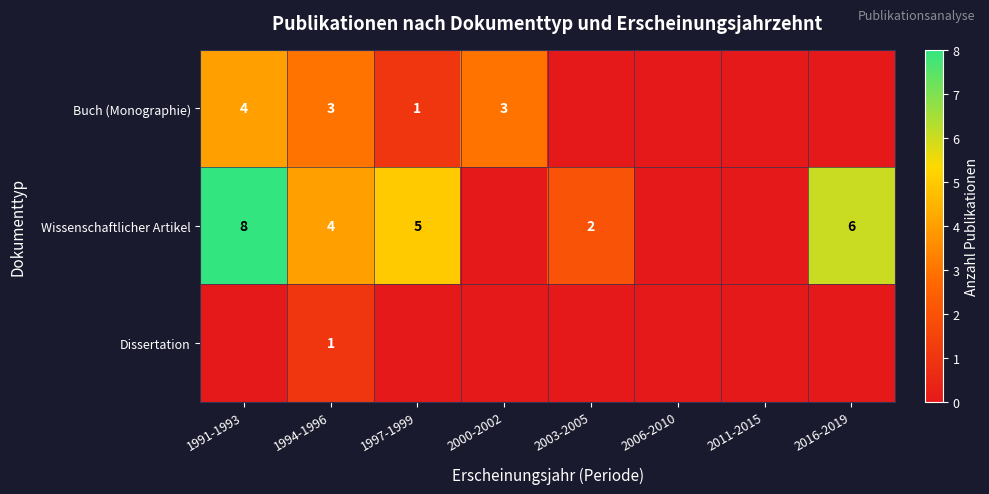

The value of Wissenschaftlicher Artikel at 2003-2005 is 3. True or false?

False